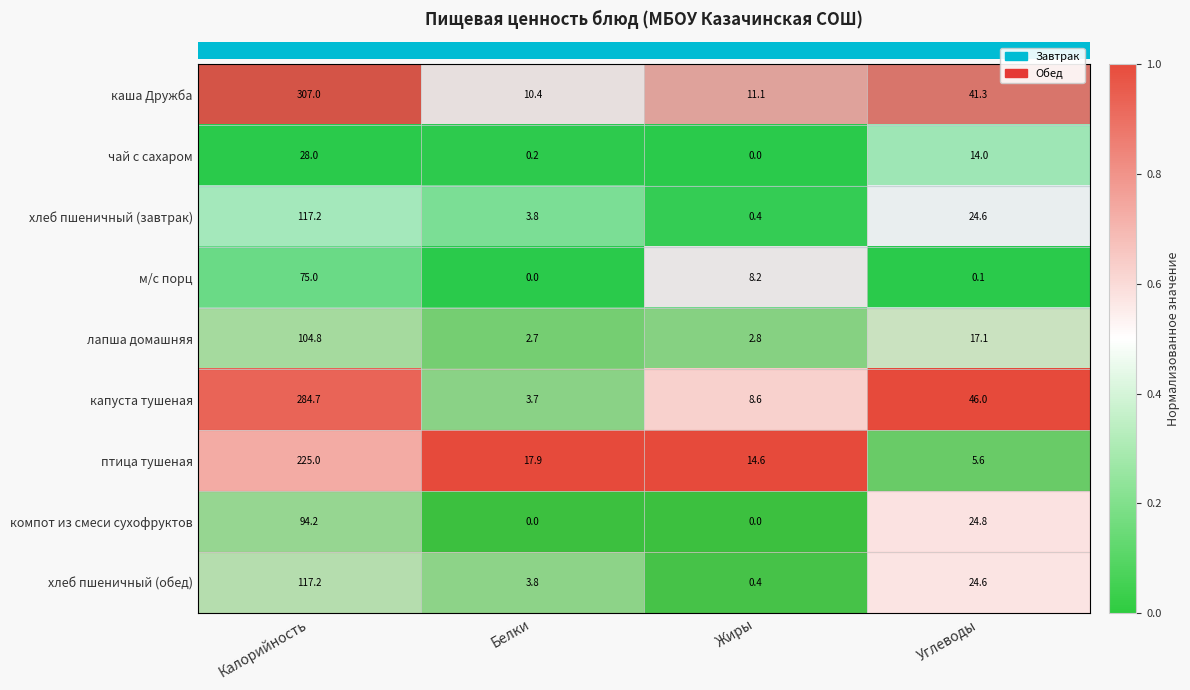

Which series has the largest range (max minus min)?

каша Дружба